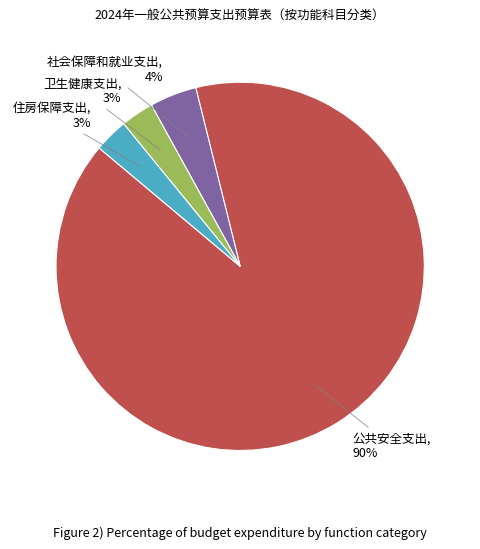

To the nearest percent, what is the difference between the largest and smallest slice percentages?

87%